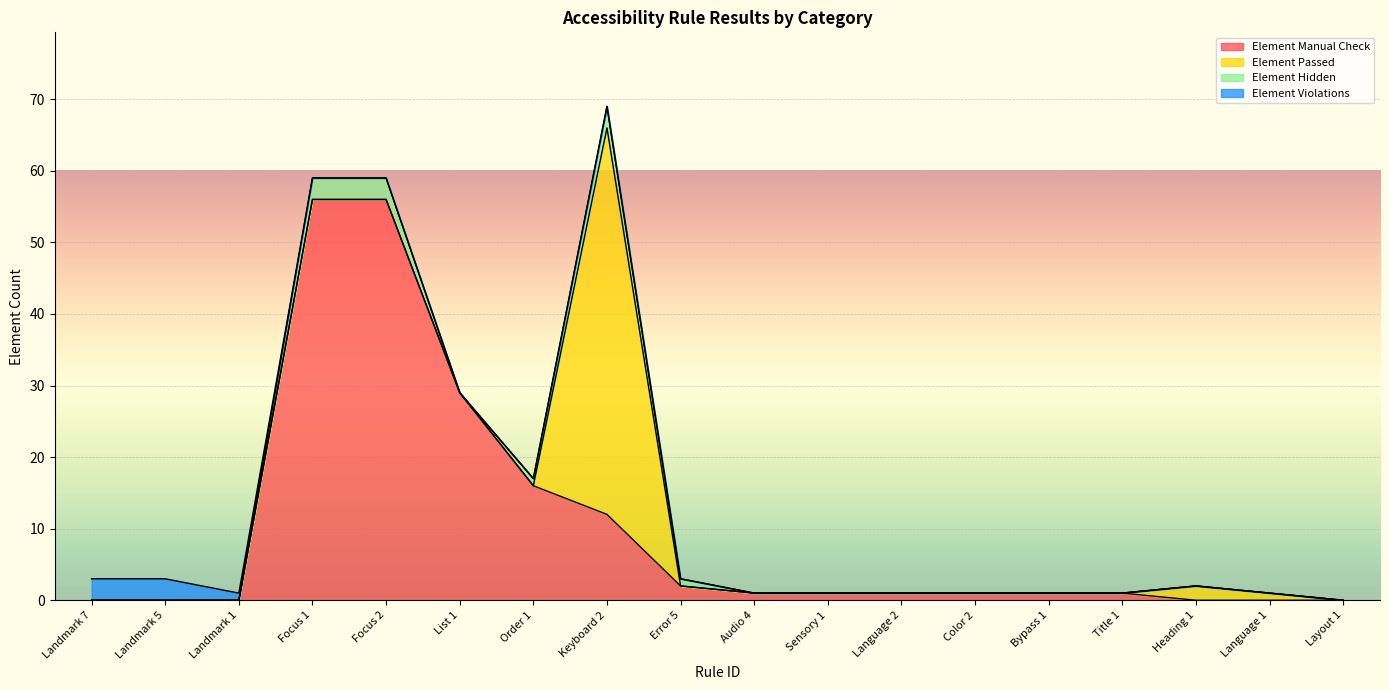

The value of Element Violations at Audio 4 is 2. True or false?

False